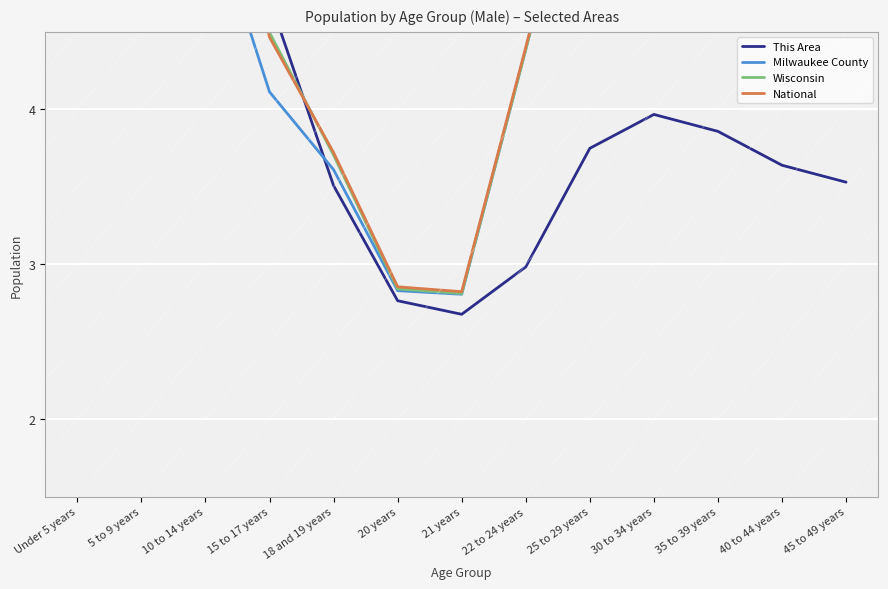

What is the value of the Wisconsin point at the 4th from the left?

4.5